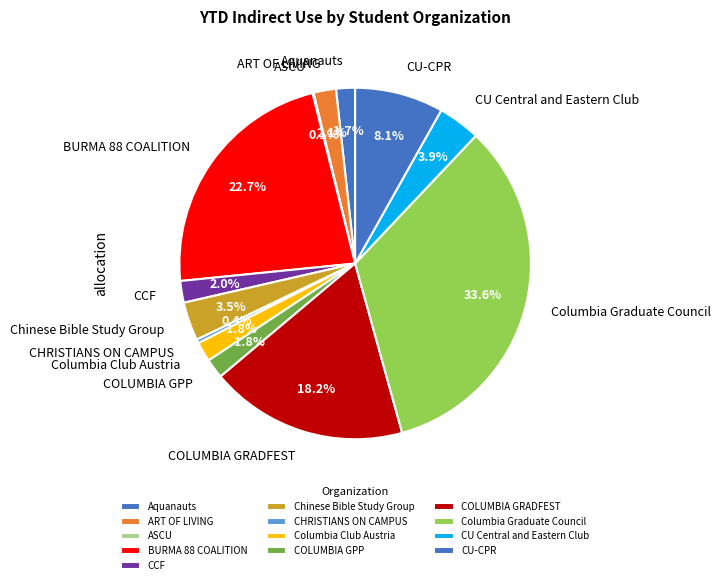

To the nearest percent, what is the difference between the largest and smallest slice percentages?

34%